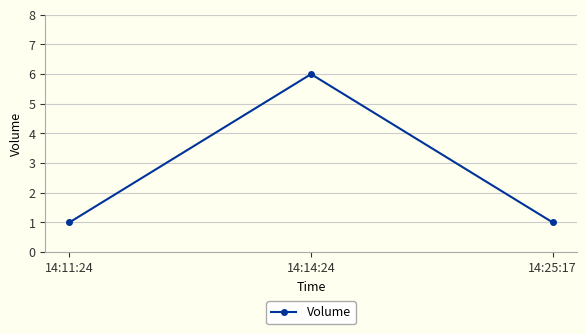

What value does the data have at 14:14:24?

6